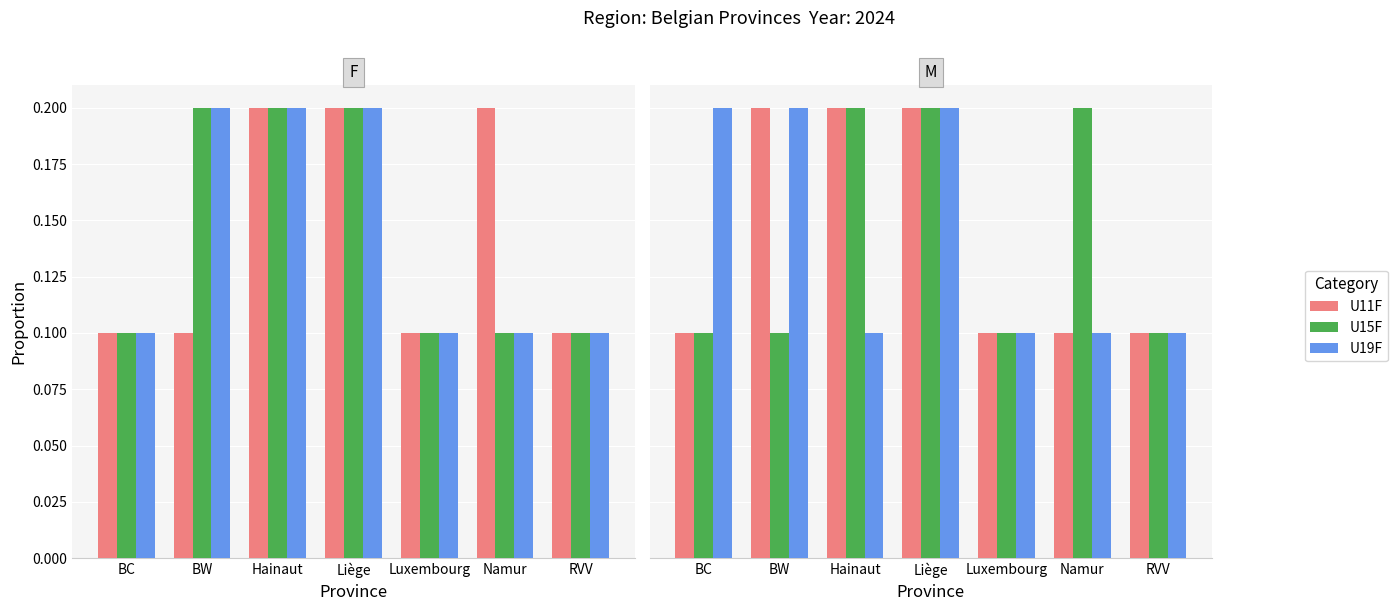

Which label corresponds to the smallest value in the chart?

BC